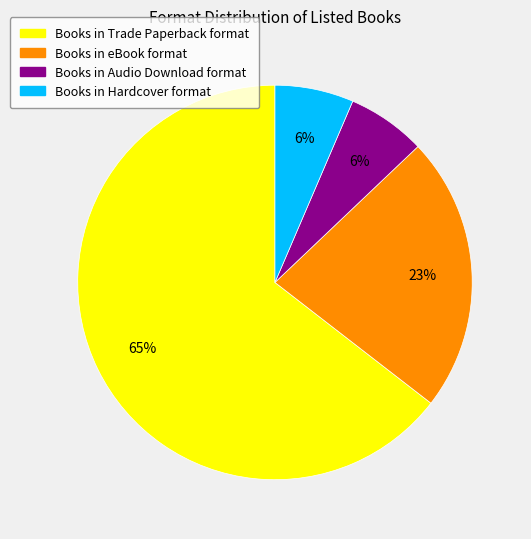

Count the number of slices in the pie.

4